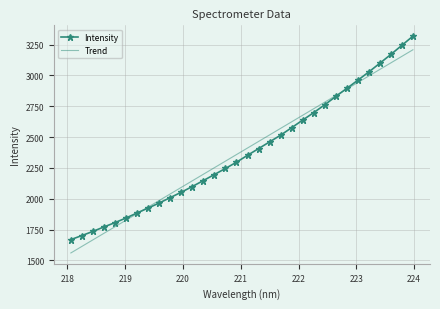

Which series ends up on top after the final intersection of Intensity and Trend?

Intensity